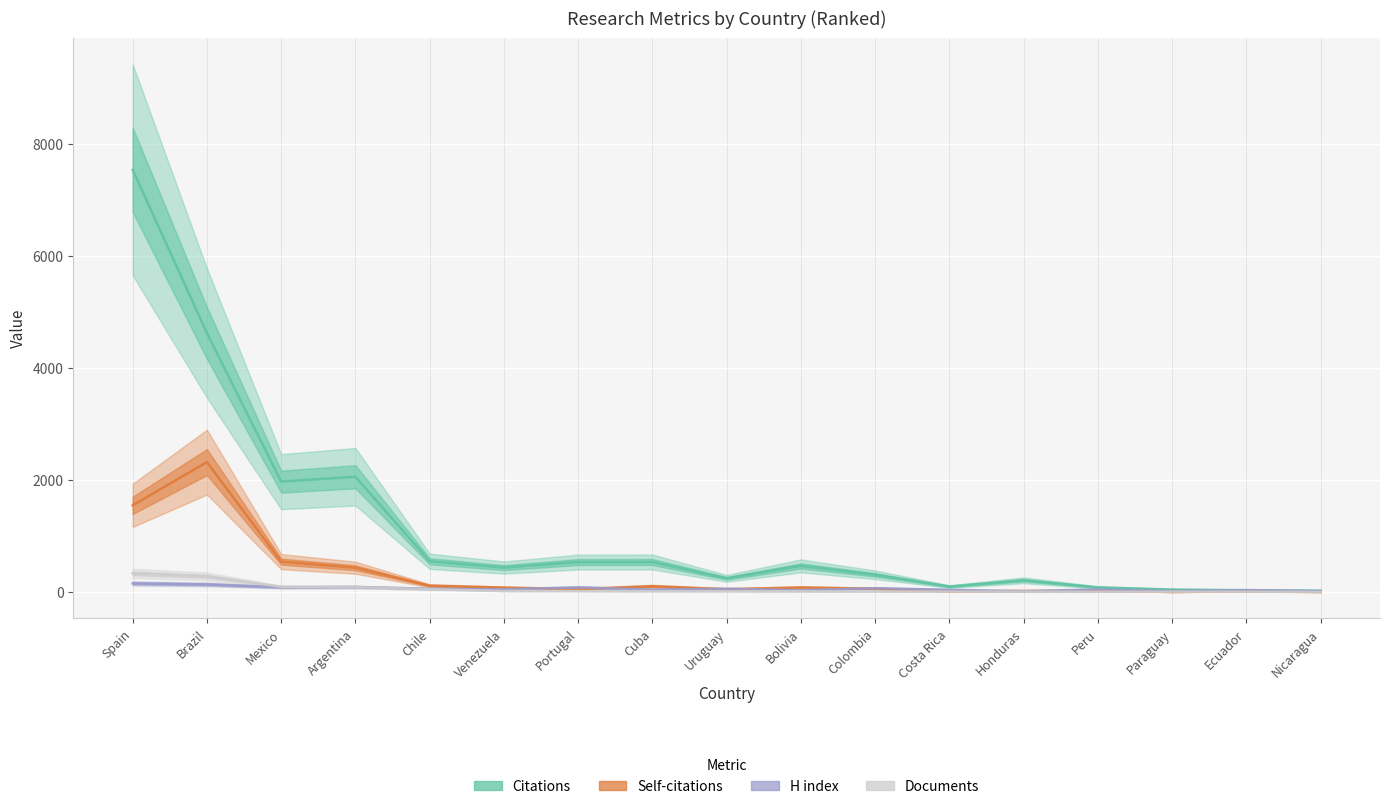

How many intersections are there between Documents and H index?

1